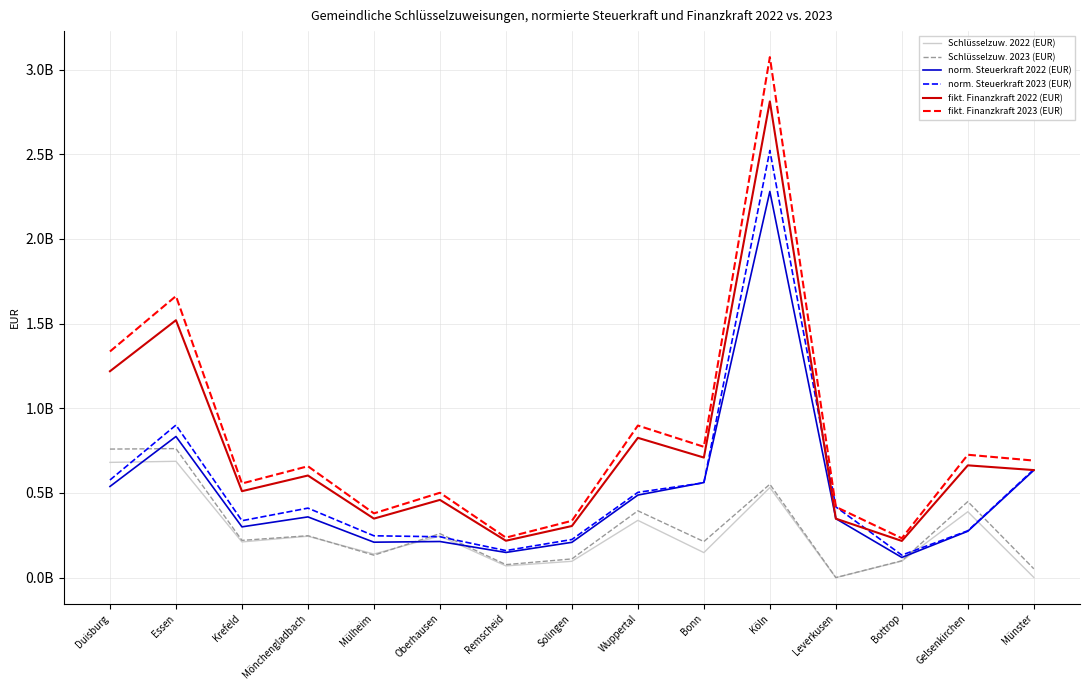

Where does the Schlüsselzuw. 2023 (EUR) series first go above 219854439?

Duisburg